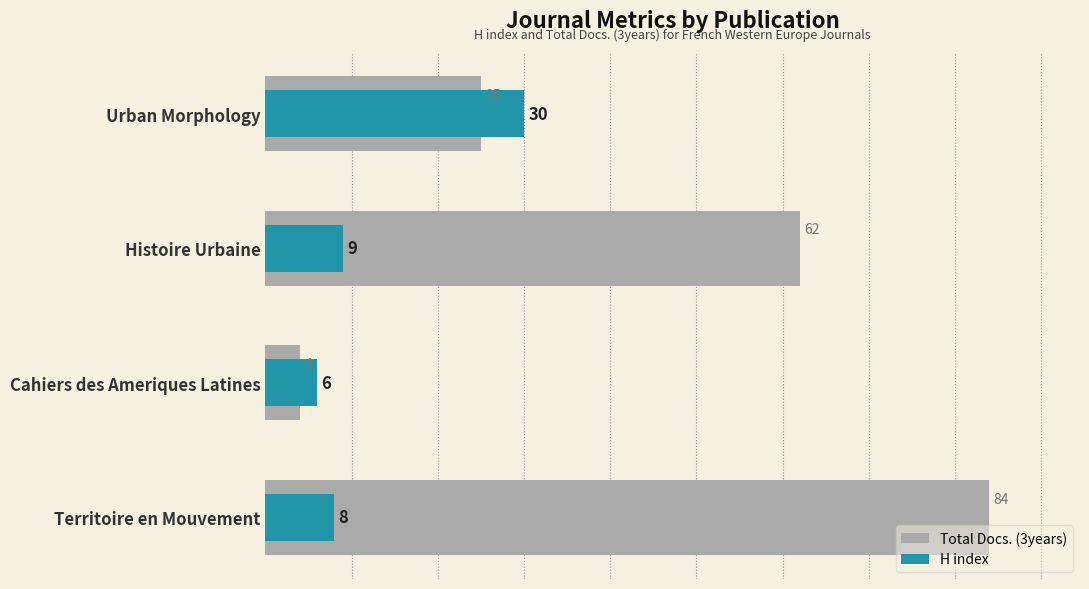

Count the number of data series in this chart.

2